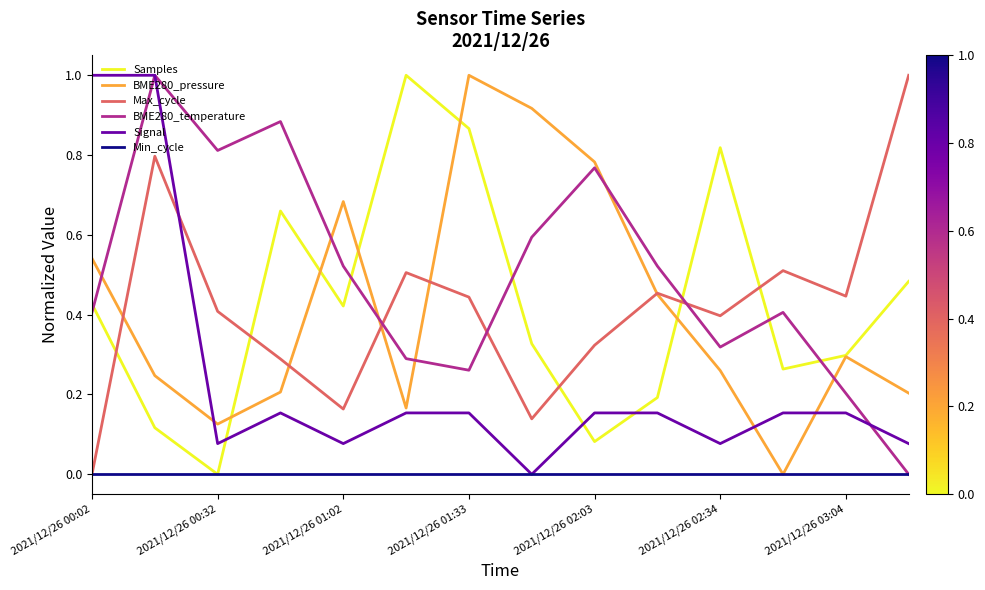

What are all the series names shown in the legend?

Samples, BME280_pressure, Max_cycle, BME280_temperature, Signal, Min_cycle